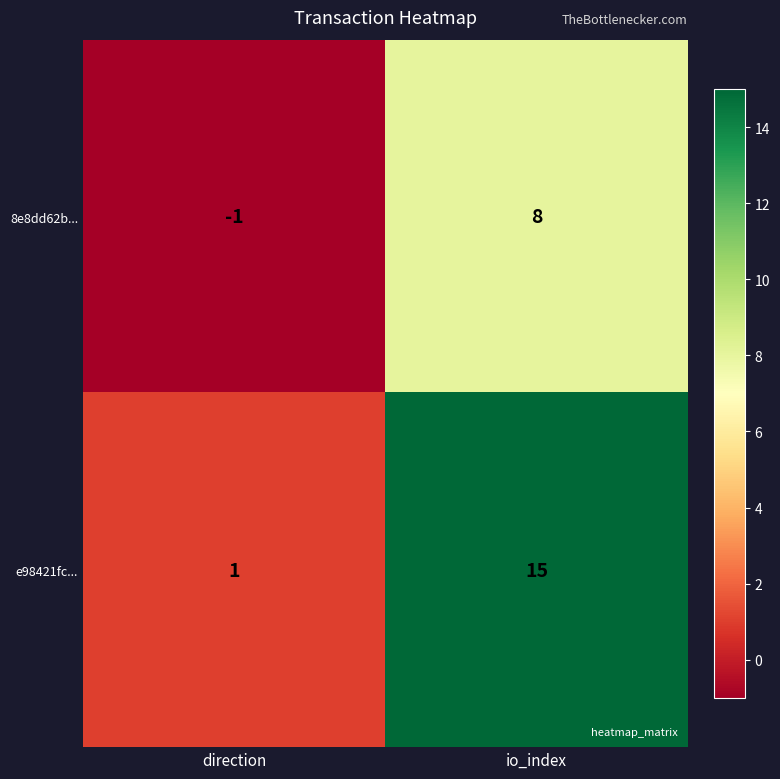

Reading right to left, list all the values displayed in this chart.

8e8dd62b...: 8	-1
e98421fc...: 15	1